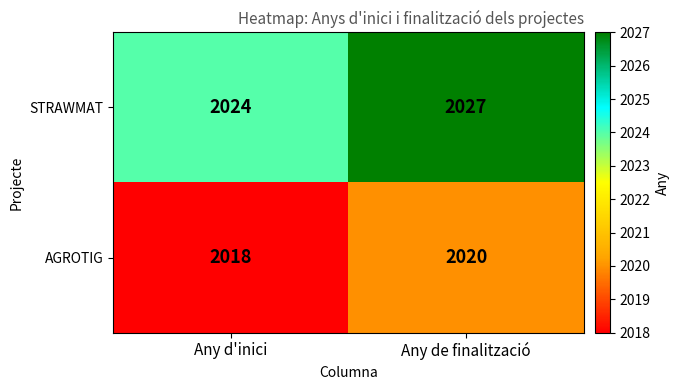

Reading right to left, extract all data points from this chart.

STRAWMAT: 2027	2024
AGROTIG: 2020	2018